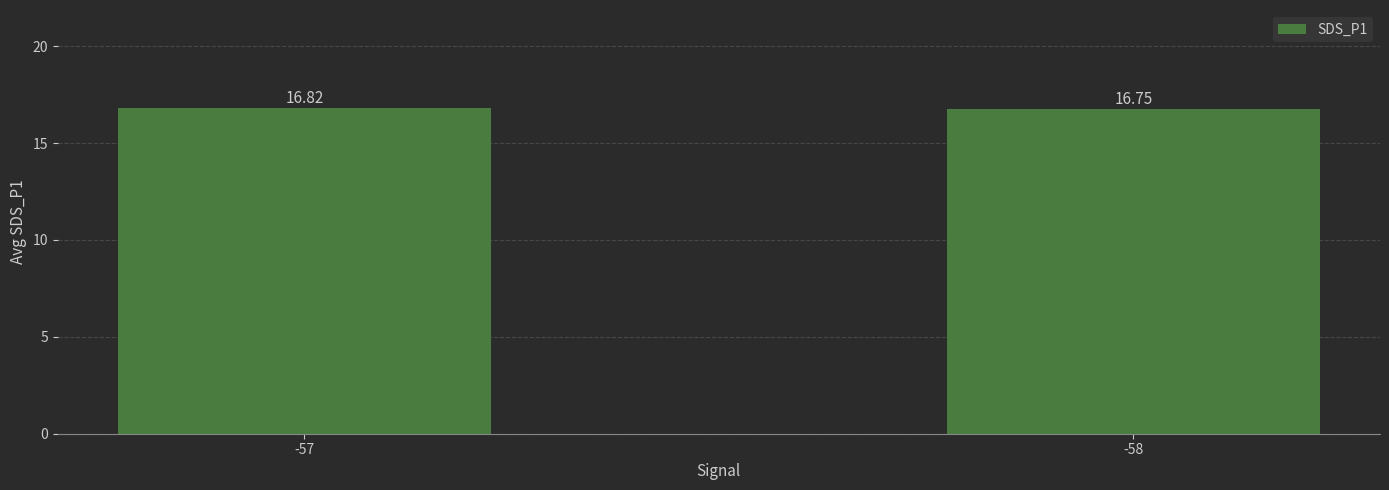

Which category has the highest value across all series?

-57